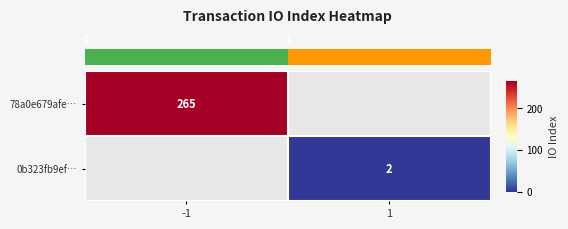

Rank the series by their maximum value, from highest to lowest.

row_0, row_1